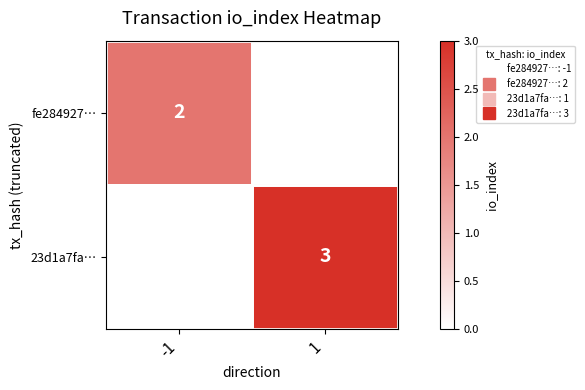

Rank the series at 1 from highest to lowest value.

23d1a7fa…, fe284927…